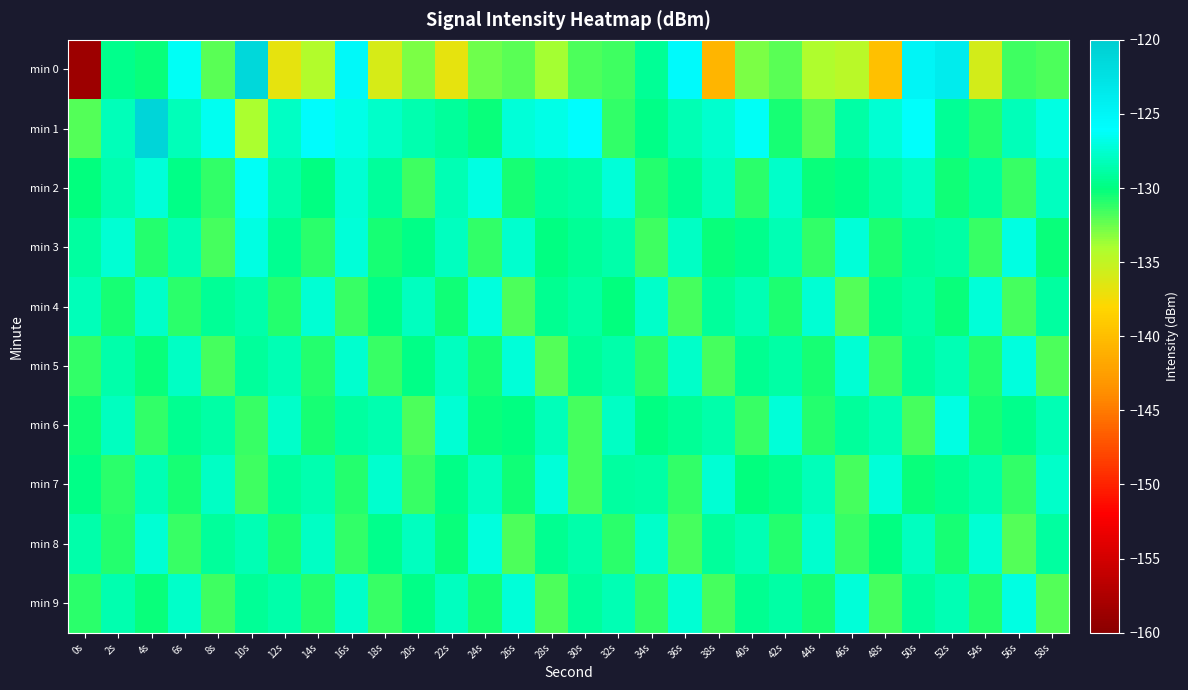

How many distinct data groups are displayed?

10